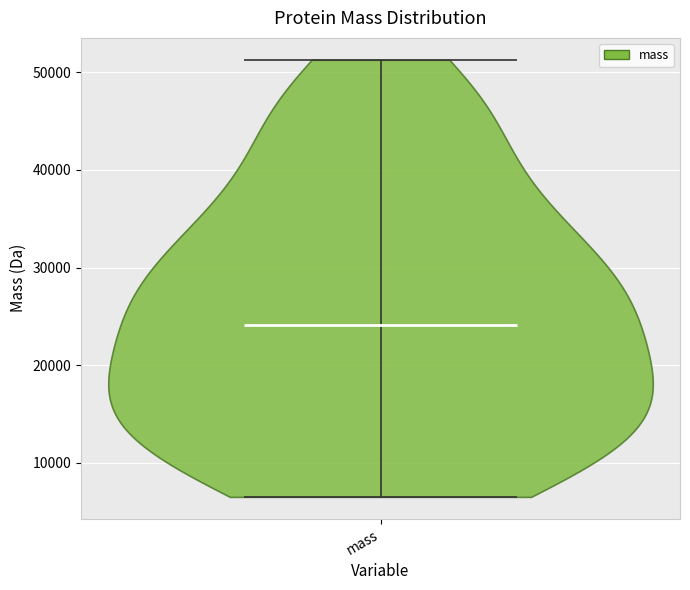

Read this violin plot against the y-axis: where its median line is, and the lowest and highest points the violin reaches. The values are not printed on the chart, so give them approximately, as read against the axis.

median line 24000, lowest point 6000, highest point 51000